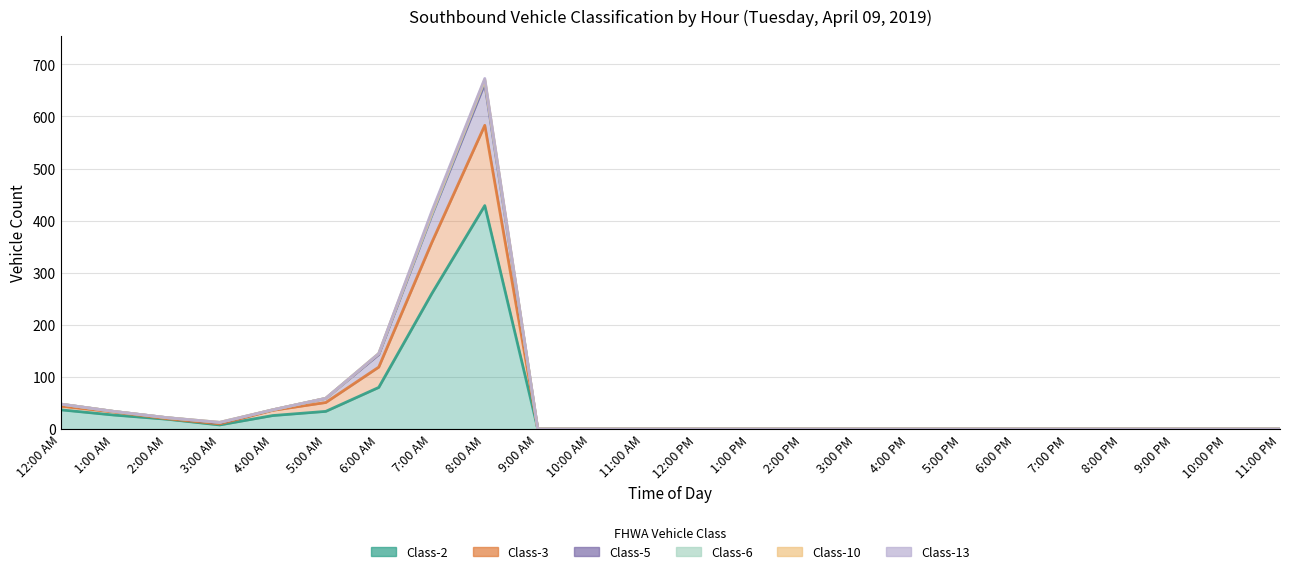

List the labels in order of Class-3 value, smallest first.

9:00 AM, 10:00 AM, 11:00 AM, 12:00 PM, 1:00 PM, 2:00 PM, 3:00 PM, 4:00 PM, 5:00 PM, 6:00 PM, 7:00 PM, 8:00 PM, 9:00 PM, 10:00 PM, 11:00 PM, 3:00 AM, 2:00 AM, 1:00 AM, 4:00 AM, 12:00 AM, 5:00 AM, 6:00 AM, 7:00 AM, 8:00 AM